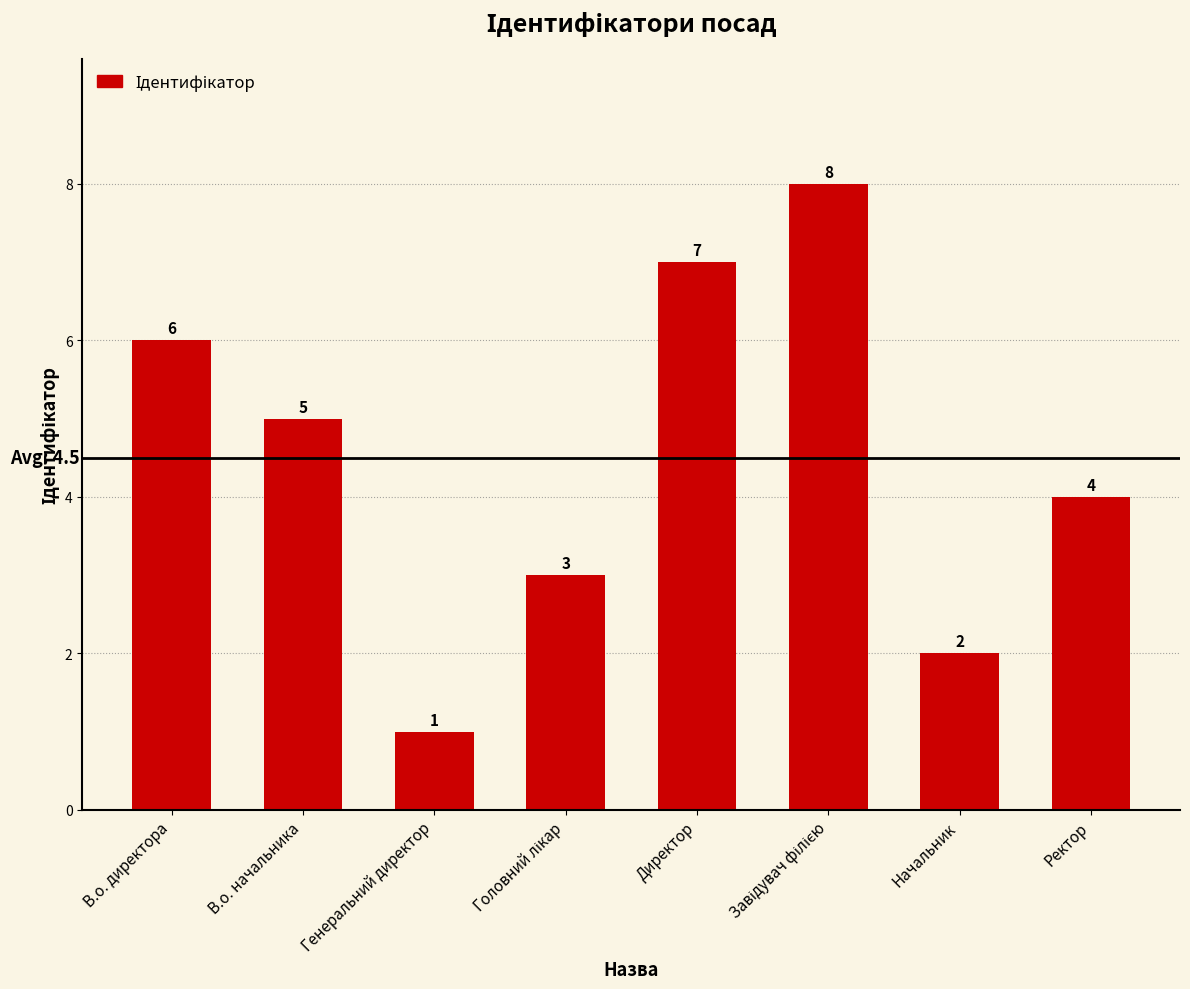

Does the chart contain stacked bars?

No